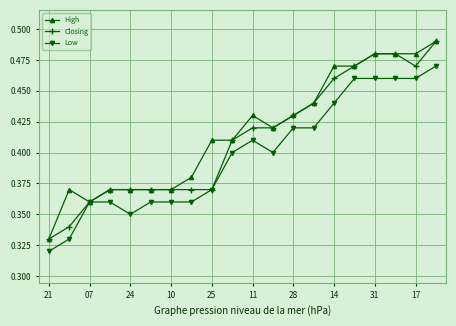

At how many categories does at least one series exceed 0?

20